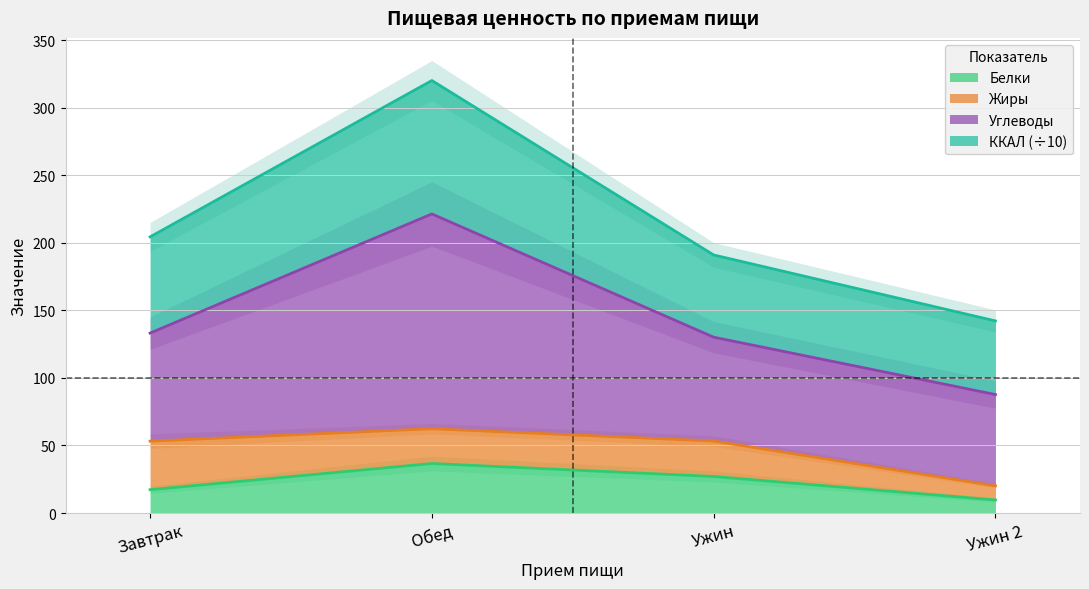

Where does the ККАЛ series first go above 204?

Завтрак